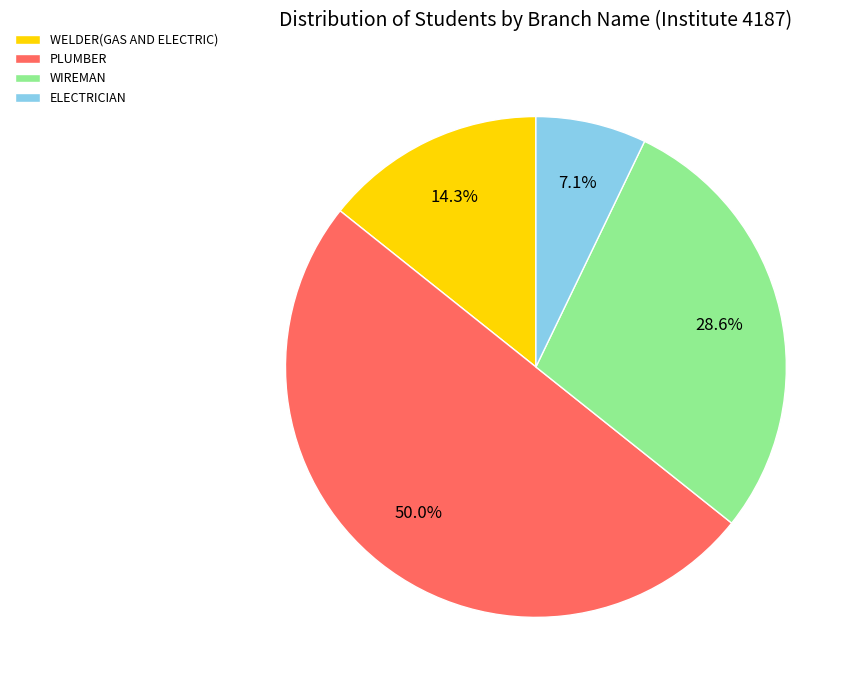

Rank the categories by value from lowest to highest.

ELECTRICIAN, WELDER(GAS AND ELECTRIC), WIREMAN, PLUMBER